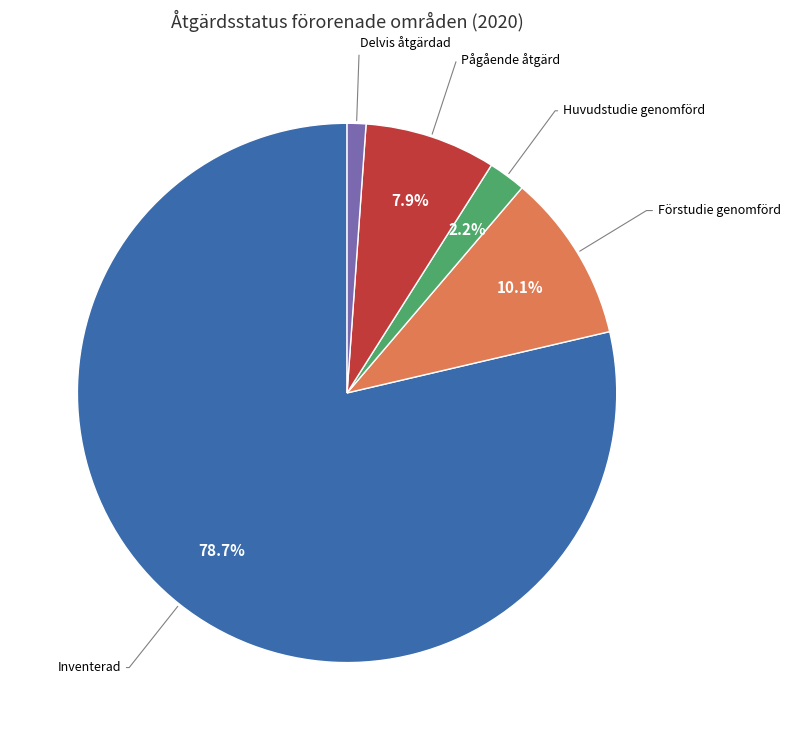

How many slices are in this pie chart?

5